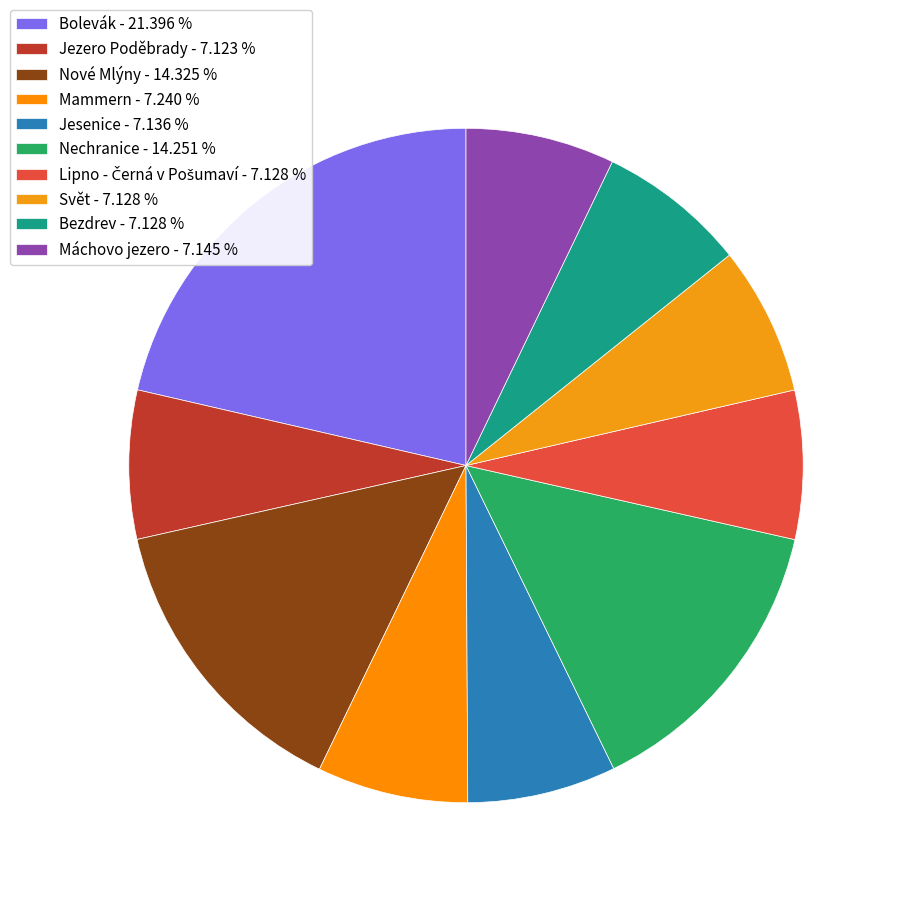

Rank the categories by value from highest to lowest.

Bolevák, Nové Mlýny, Nechranice, Mammern, Máchovo jezero, Jesenice, Bezdrev, Svět, Lipno - Černá v Pošumaví, Jezero Poděbrady